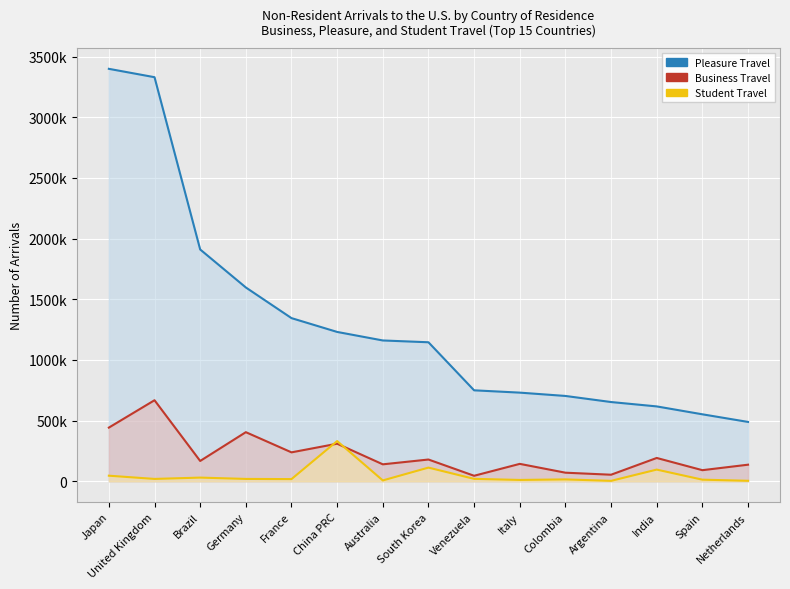

Which has a higher value, Spain or France?

France